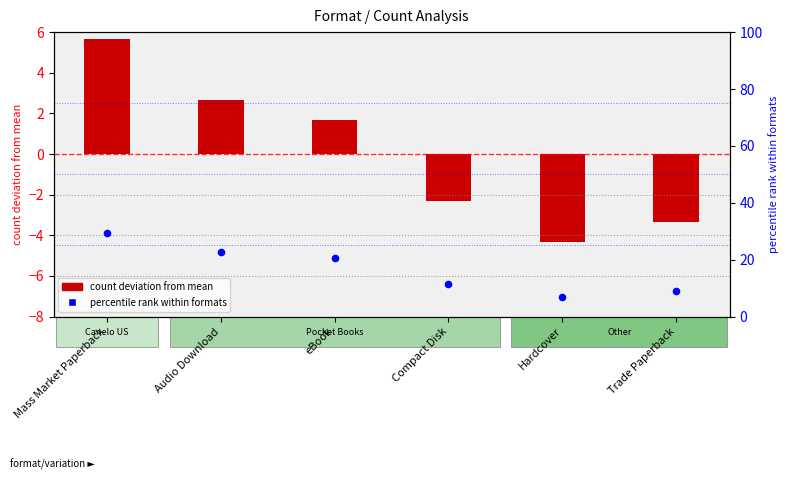

Which series has the largest Y range (max minus min)?

percentile rank within formats